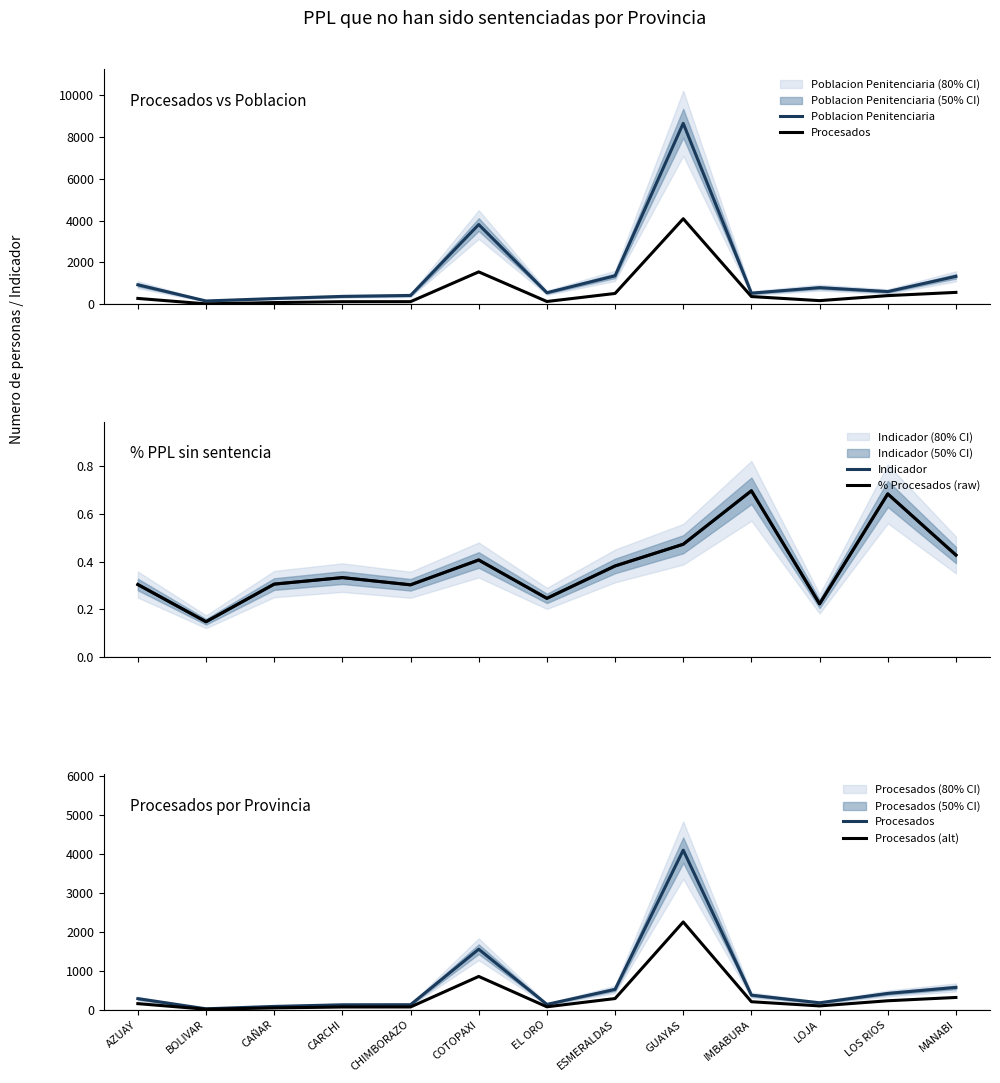

Rank the categories by % Procesados (raw) value from highest to lowest.

IMBABURA, LOS RIOS, GUAYAS, MANABI, COTOPAXI, ESMERALDAS, CARCHI, CAÑAR, AZUAY, CHIMBORAZO, EL ORO, LOJA, BOLIVAR